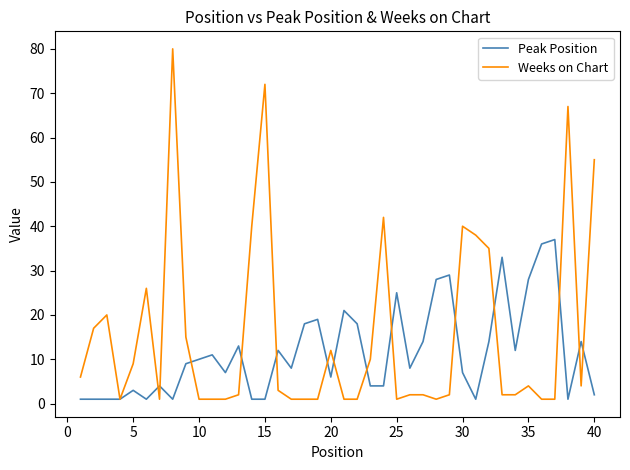

List the series in order of their peak value, highest first.

Weeks on Chart, Peak Position